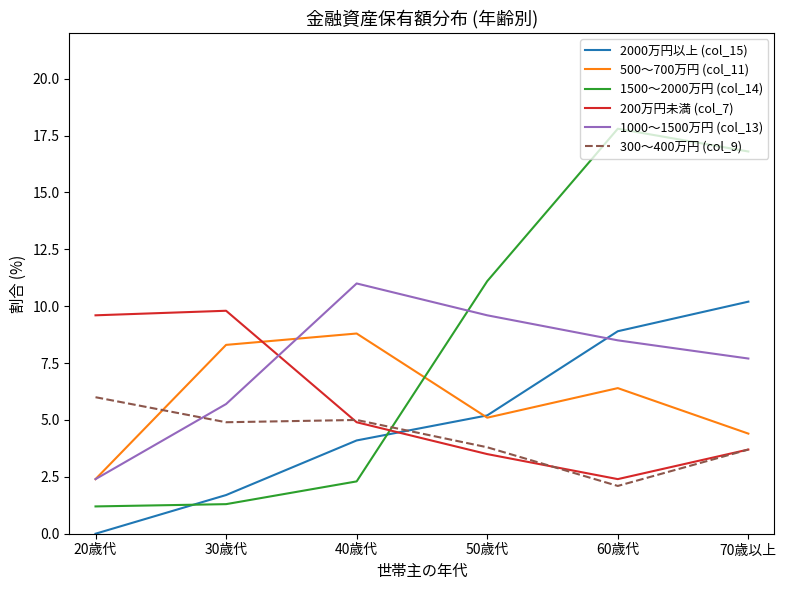

Reading left to right, list all the values displayed in this chart.

2000万円以上 (col_15): 0.0	1.7	4.1	5.2	8.9	10.2
500～700万円 (col_11): 2.4	8.3	8.8	5.1	6.4	4.4
1500～2000万円 (col_14): 1.2	1.3	2.3	11.1	17.8	16.8
200万円未満 (col_7): 9.6	9.8	4.9	3.5	2.4	3.7
1000～1500万円 (col_13): 2.4	5.7	11.0	9.6	8.5	7.7
300～400万円 (col_9): 6.0	4.9	5.0	3.8	2.1	3.7